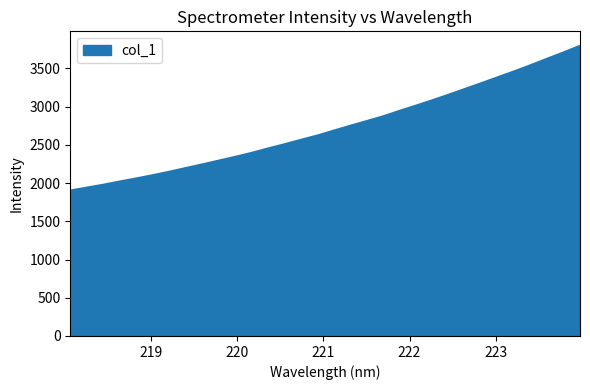

What is the minimum value shown in the chart?

1902.0